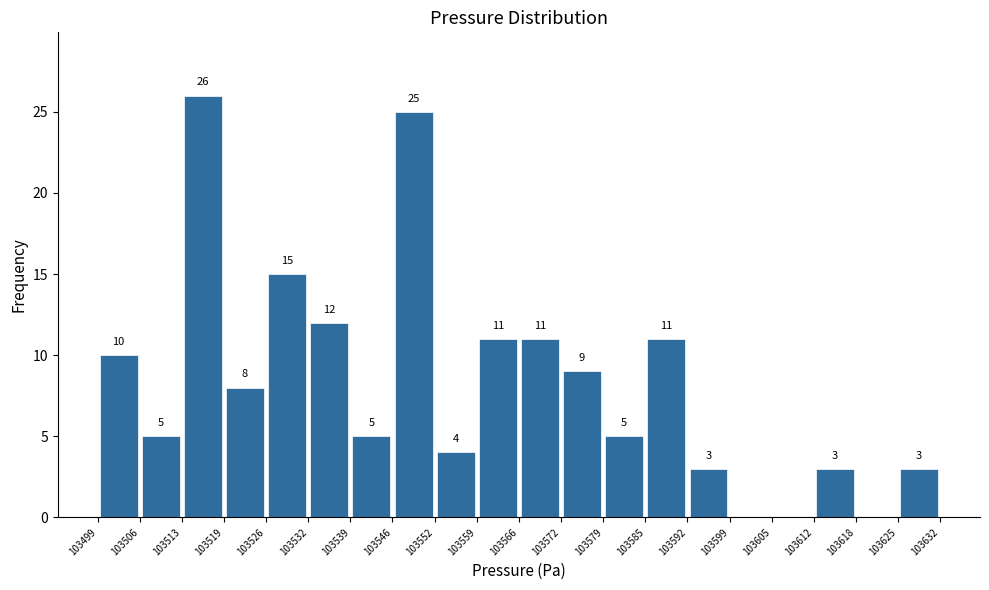

Over which range of the x-axis is the bar tallest?

103513 to 103519